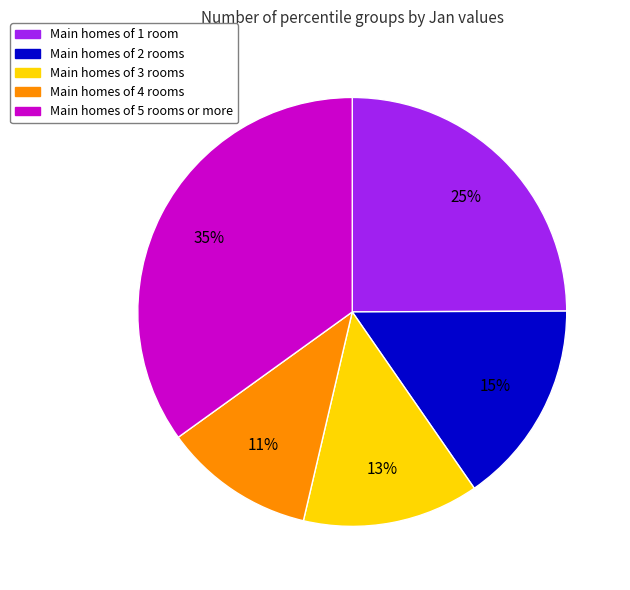

Does any single category account for the majority?

No